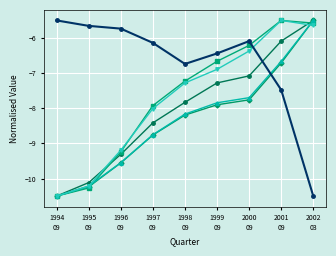

What is the minimum value shown in the chart?

-10.5